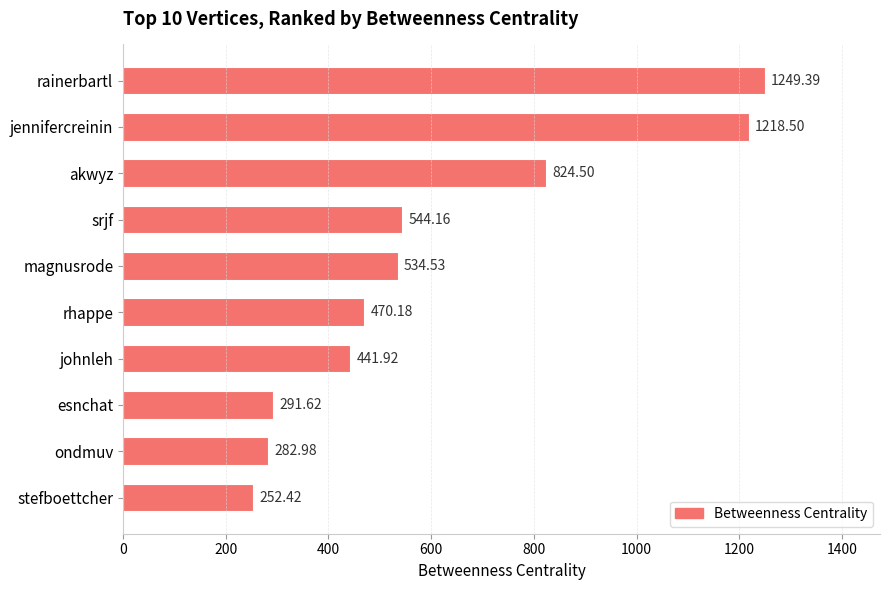

What is the label of the 7th bar from the top?

johnleh